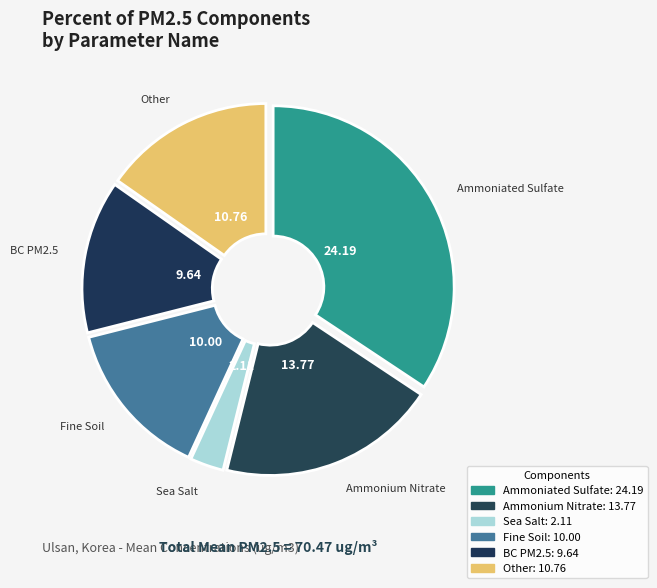

Which has a higher value, Fine Soil or Ammoniated Sulfate?

Ammoniated Sulfate